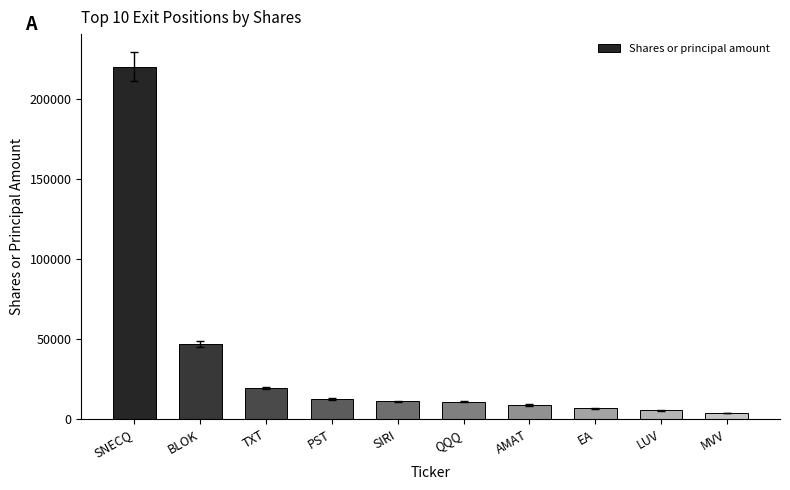

What is the difference between the values at BLOK and LUV?

41450